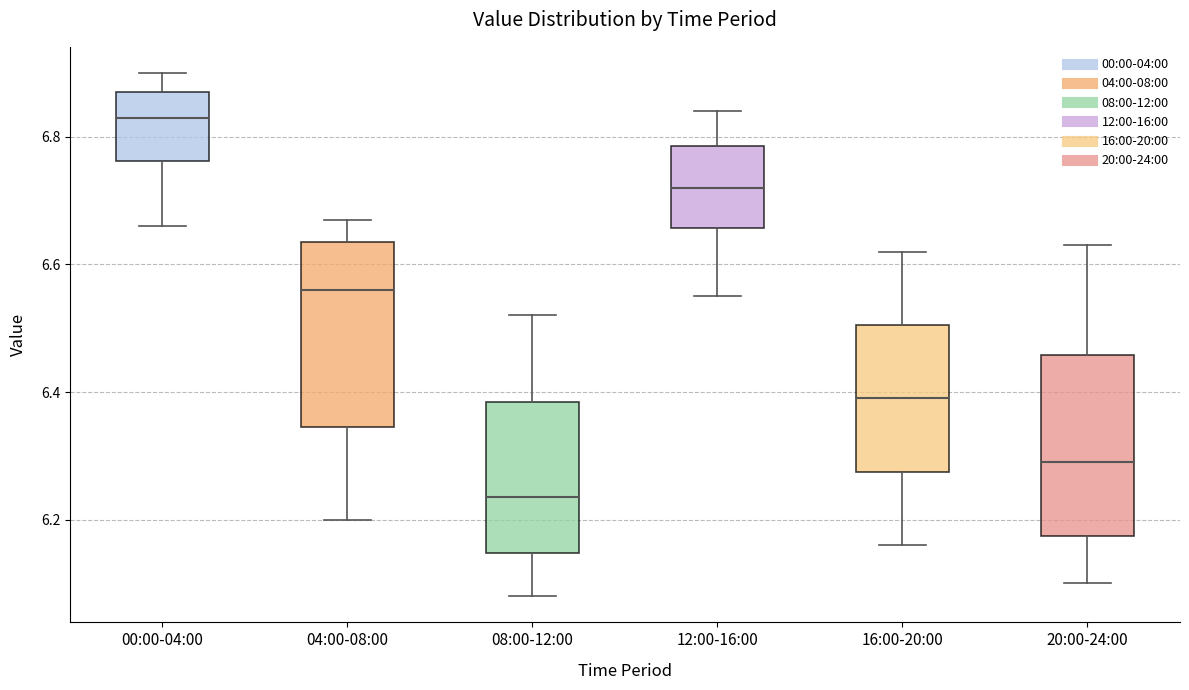

Reading left to right, read every box against the y-axis: the position of its median line, the range the box covers, and the ends of its whiskers. The values are not printed on the chart, so give them approximately, as read against the axis.

00:00-04:00: median 6.84, box 6.76 to 6.88, whiskers 6.66 to 6.90
04:00-08:00: median 6.56, box 6.34 to 6.64, whiskers 6.20 to 6.68
08:00-12:00: median 6.24, box 6.14 to 6.38, whiskers 6.08 to 6.52
12:00-16:00: median 6.72, box 6.66 to 6.78, whiskers 6.56 to 6.84
16:00-20:00: median 6.40, box 6.28 to 6.50, whiskers 6.16 to 6.62
20:00-24:00: median 6.30, box 6.18 to 6.46, whiskers 6.10 to 6.64